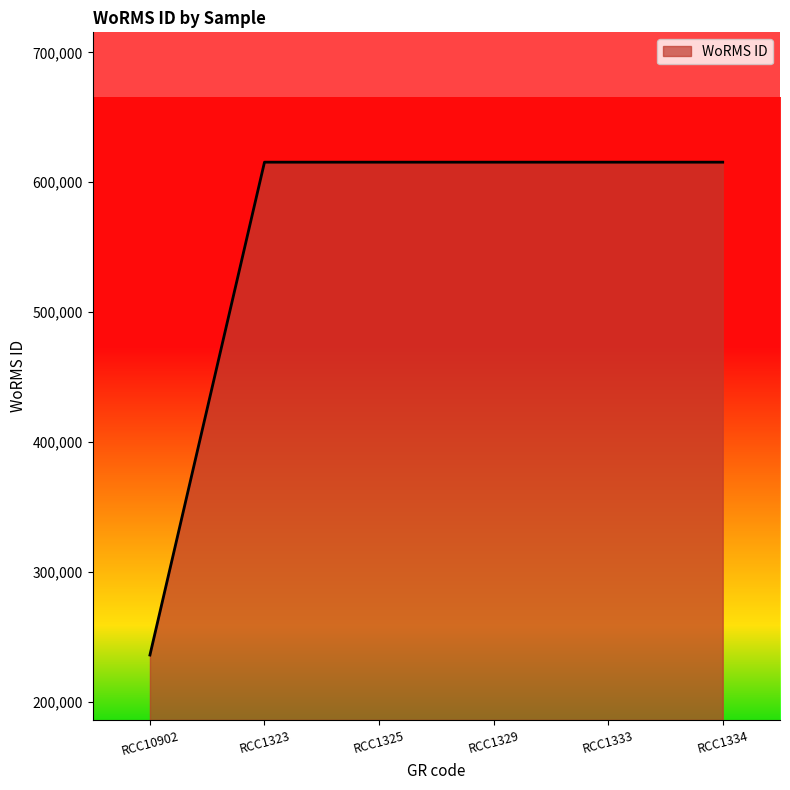

Which category has the lowest value across all series?

RCC10902